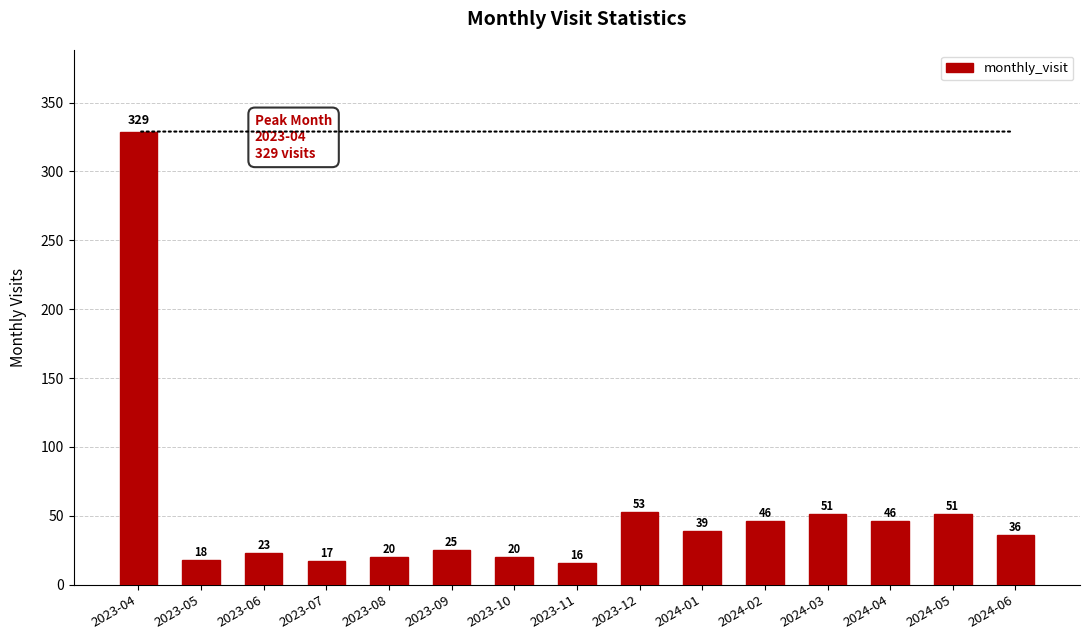

Approximately how many times larger is the value at 2023-08 compared to 2023-05?

1.1